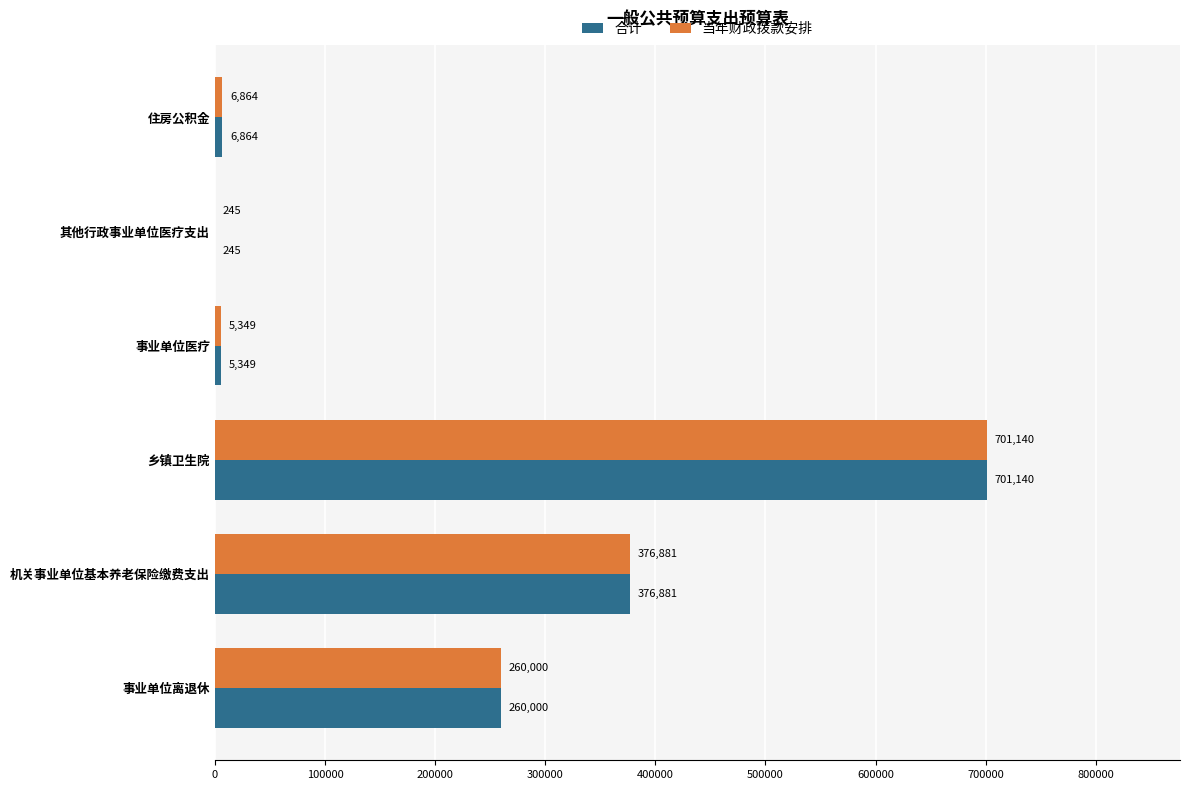

Where is 当年财政拨款安排 nearest to the value 350692?

机关事业单位基本养老保险缴费支出